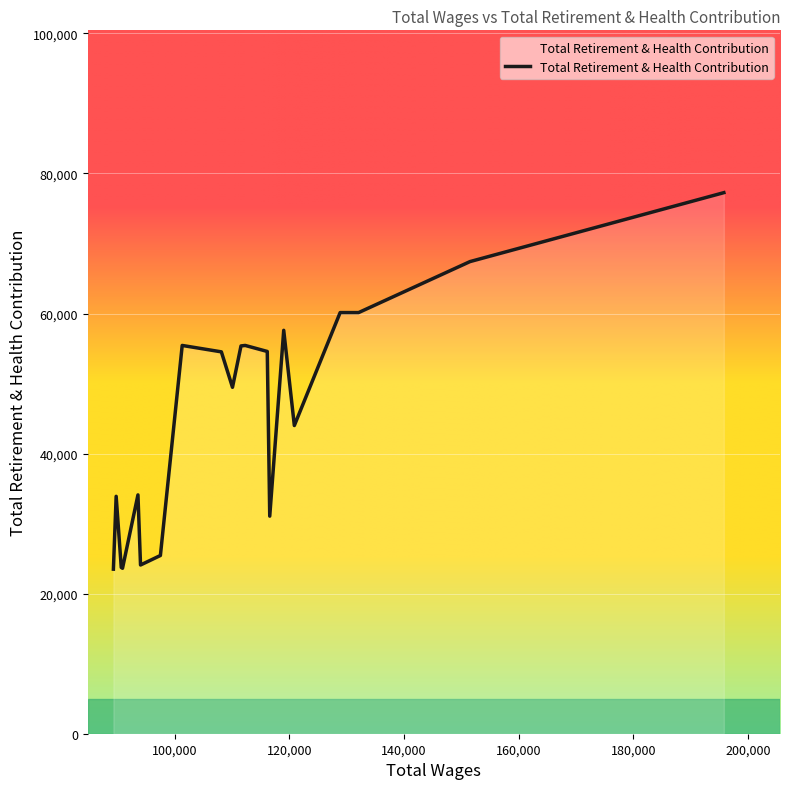

What is the difference between the maximum and minimum values?

53766